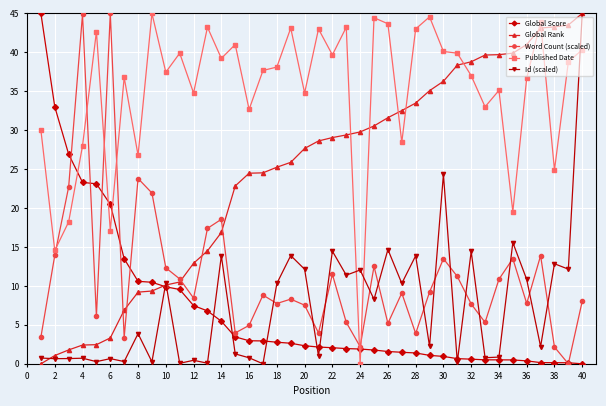

What is the value of the Published Date point at the 14th from the left?

39.2